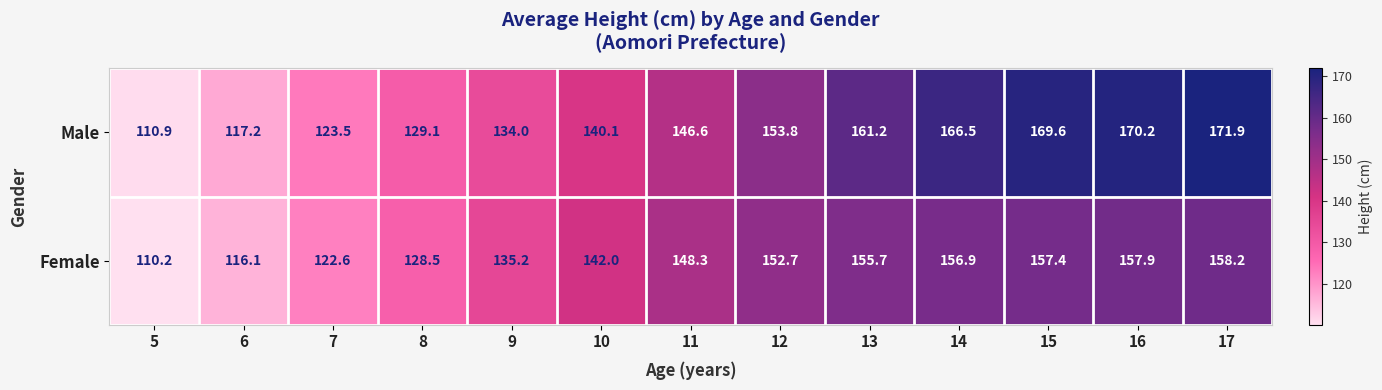

Is it true that Female equals 97.1 at 17?

False